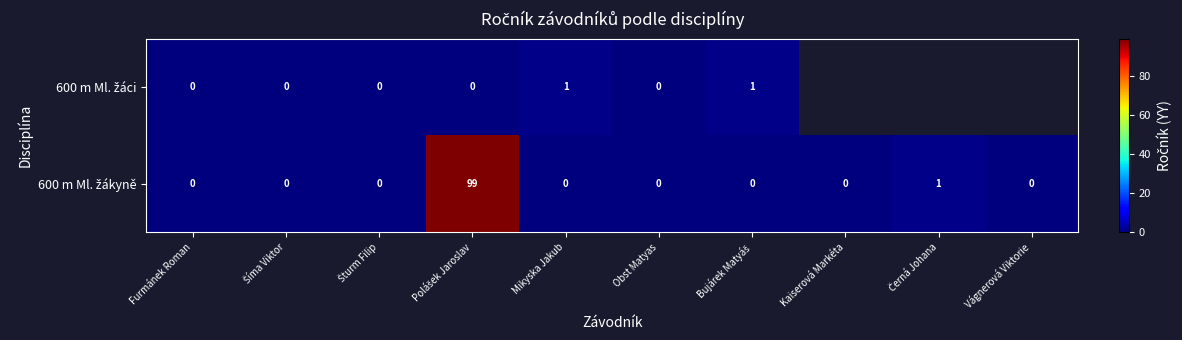

Rank the series by their average value, from lowest to highest.

600 m Ml. žáci, 600 m Ml. žákyně